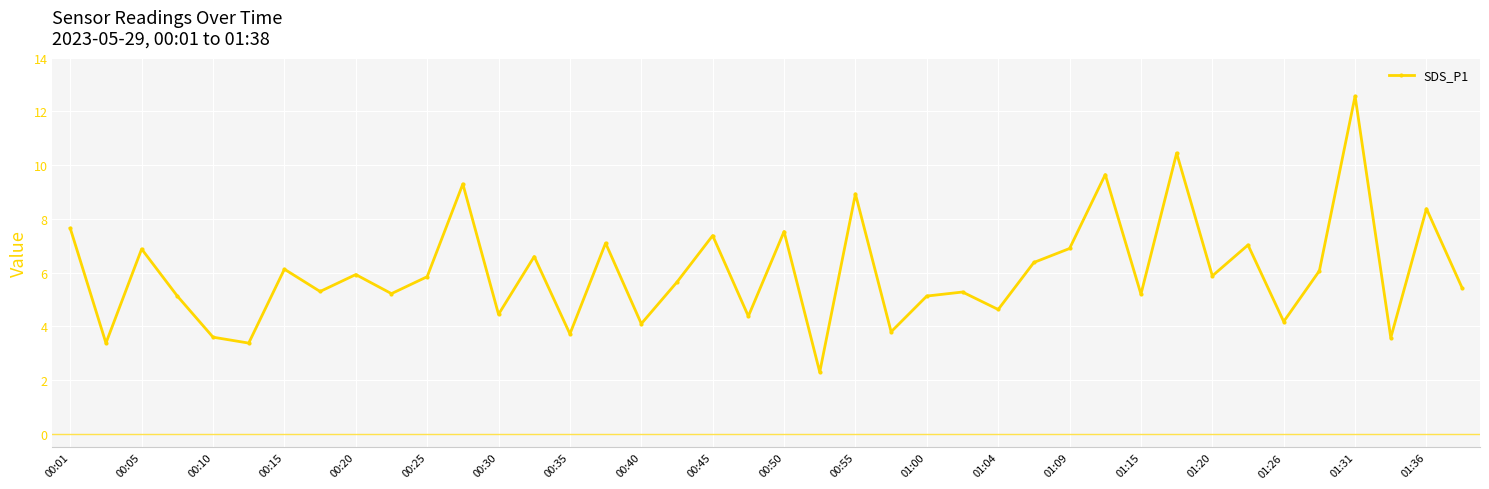

What is the sum of all values?

240.4